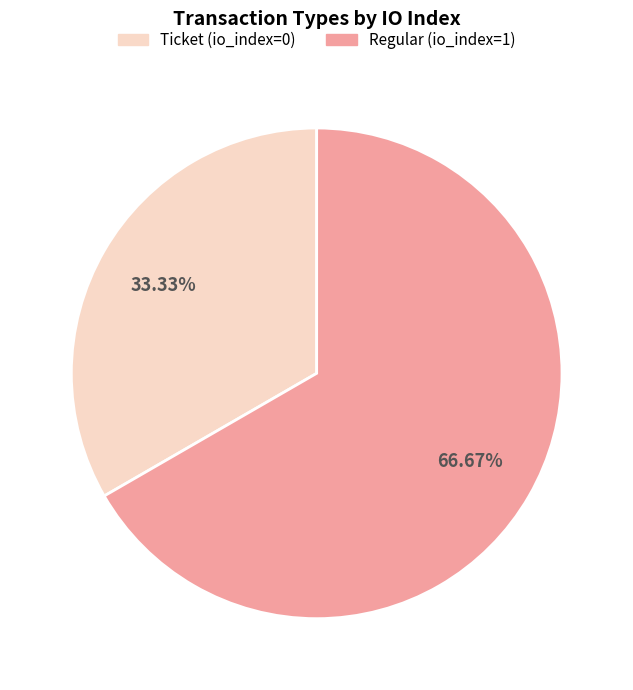

Do Regular (io_index=1) and Ticket (io_index=0) together represent more than half of the pie?

Yes